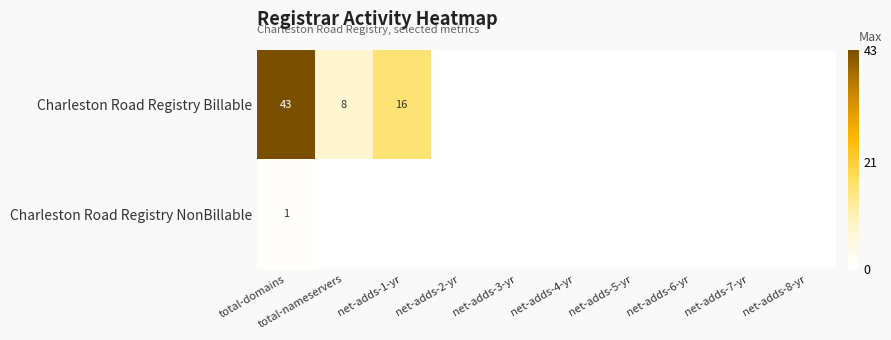

True or false: Charleston Road Registry Billable has a value of 8 at total-nameservers.

True